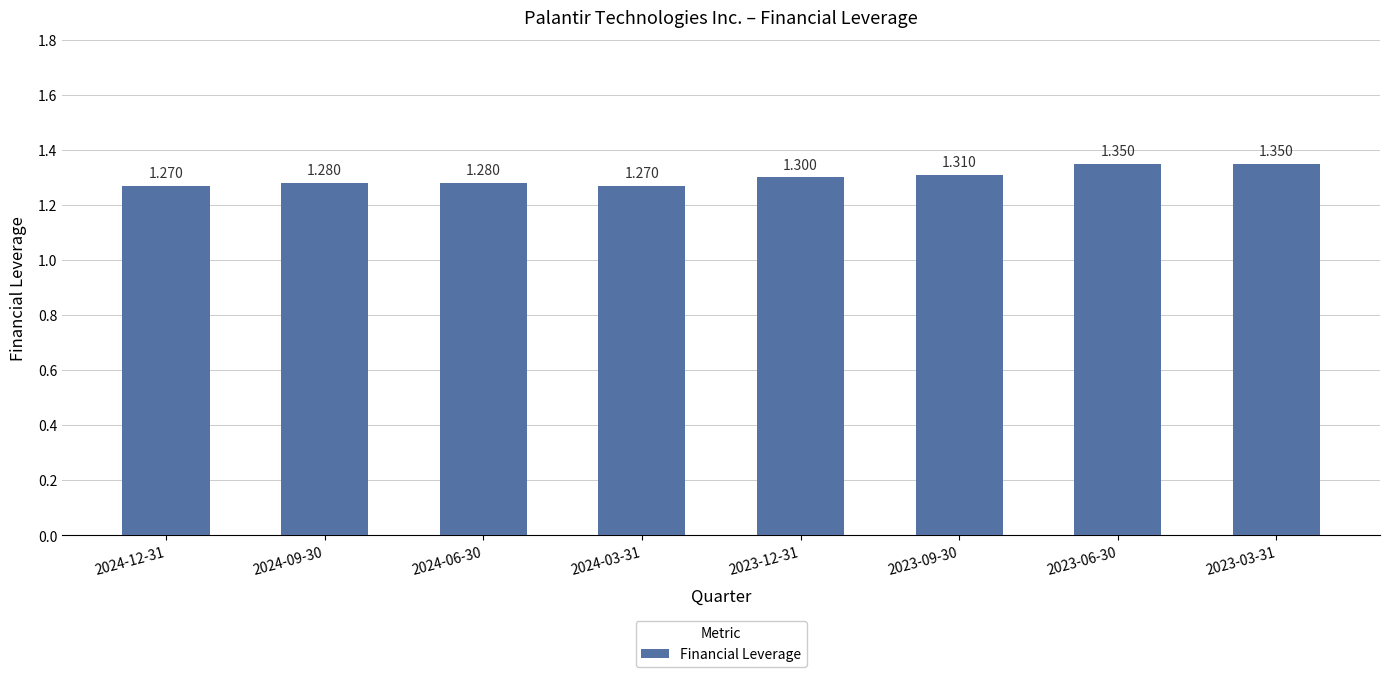

What is the label of the 6th bar from the right?

2024-06-30